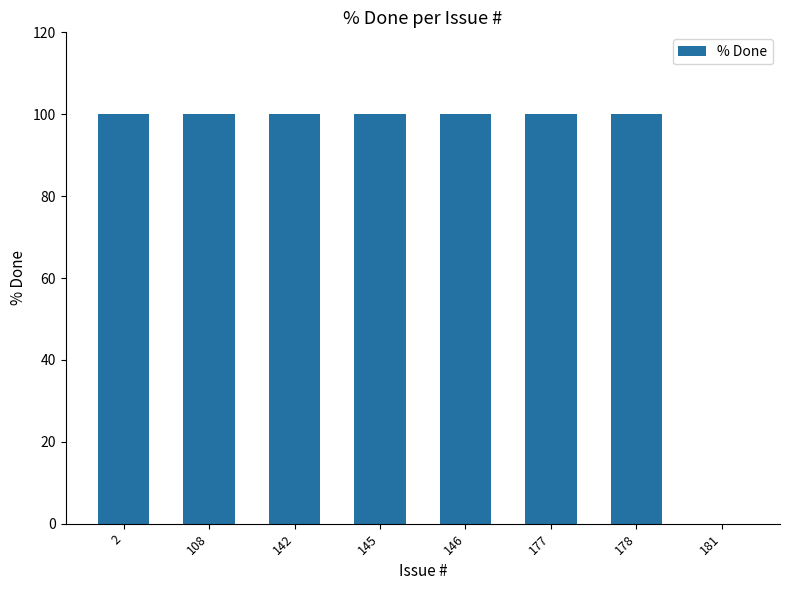

What is the greatest value displayed?

100